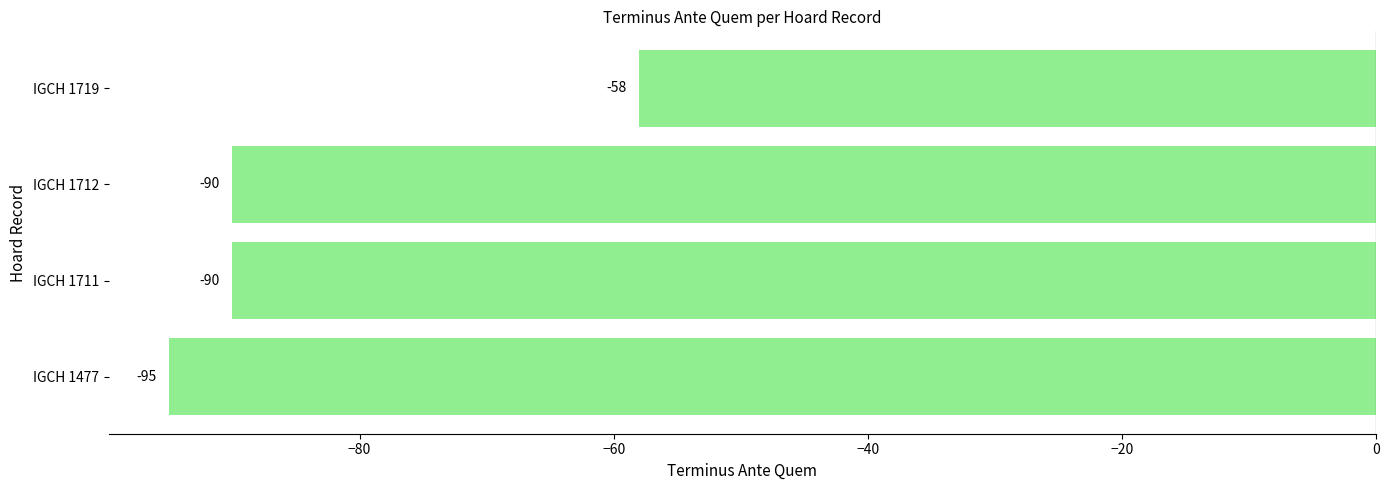

Count the values in the range -90 to -58.

3